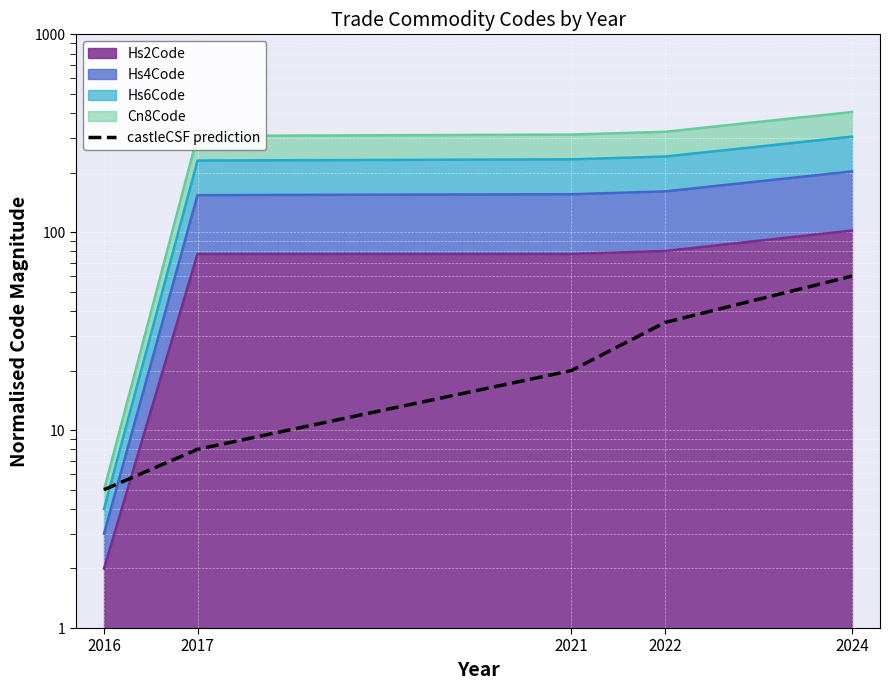

Which category has the highest value across all series?

2024